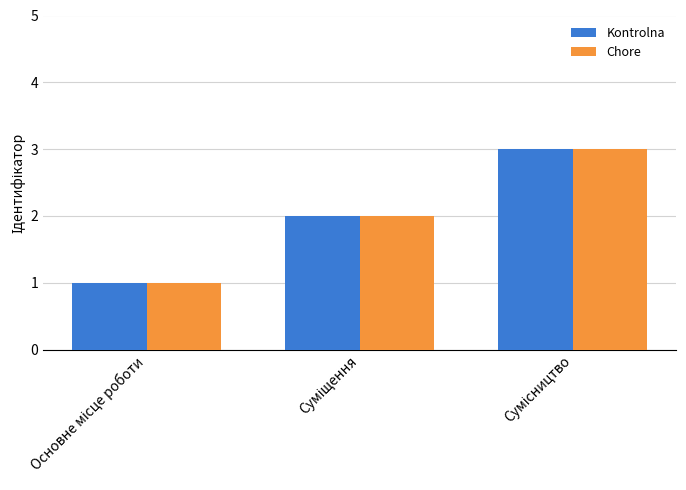

What is the sum of all Kontrolna values?

6